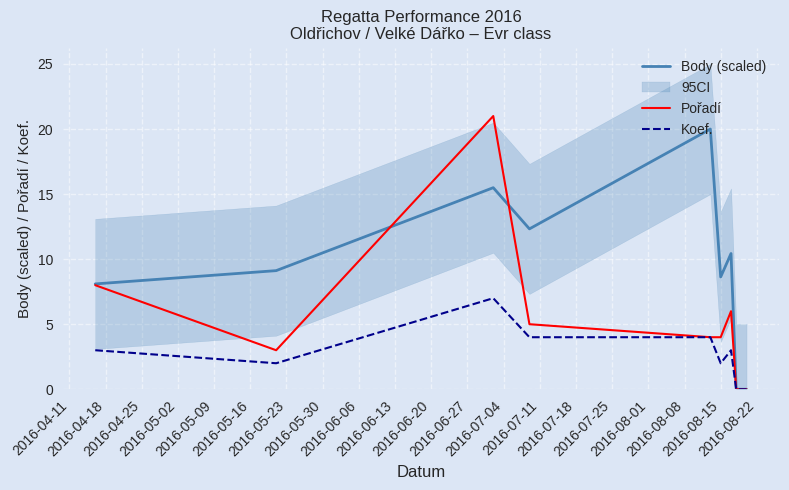

What is the maximum value for Pořadí?

21.0